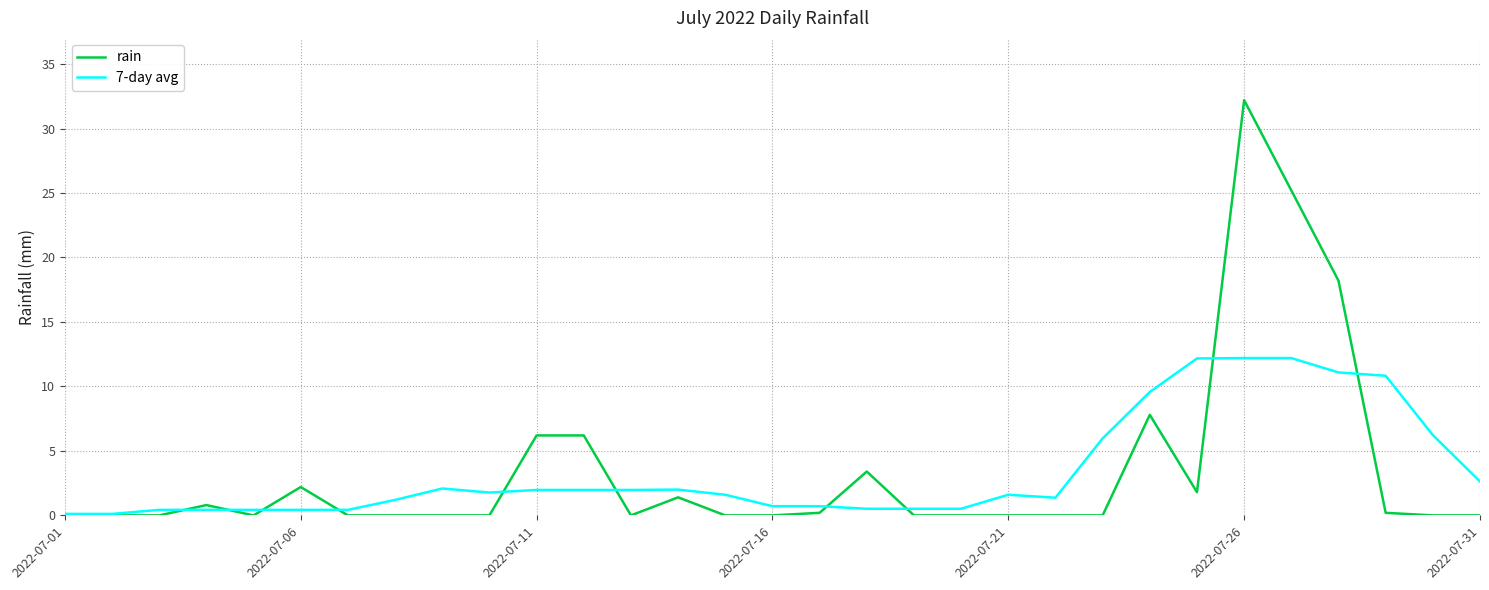

Rank the series by their maximum value, from highest to lowest.

rain, 7-day avg